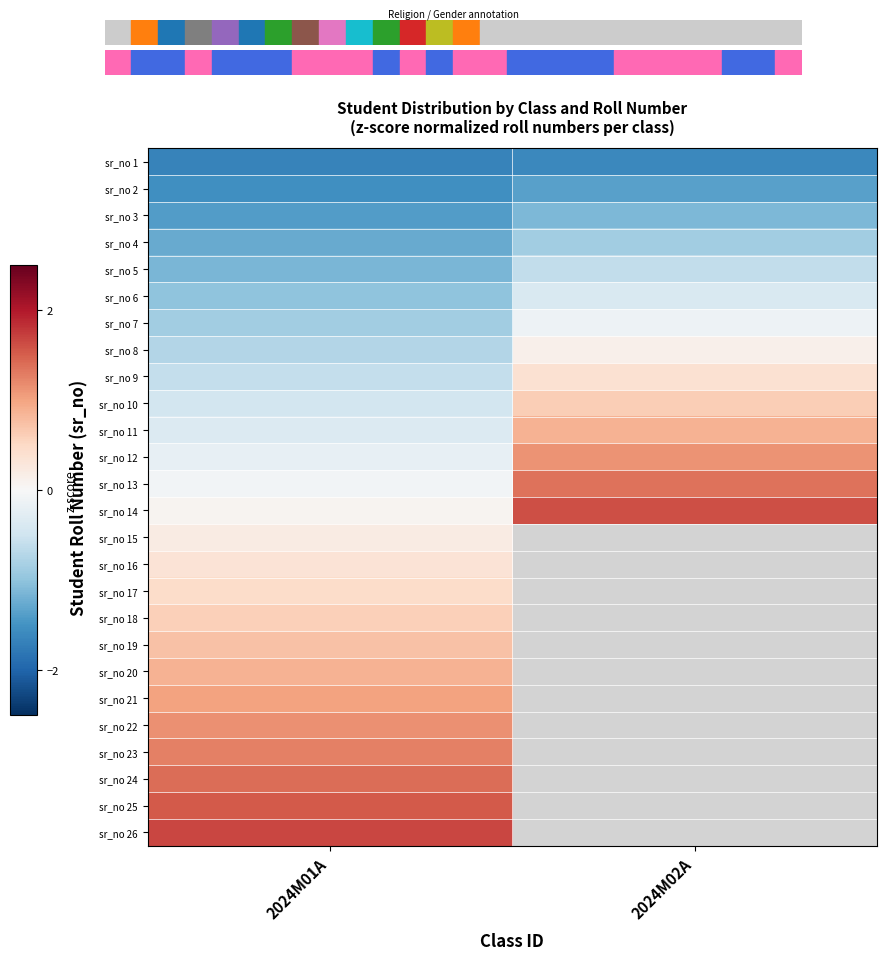

Which category has the highest value in the row_2 series?

2024M02A